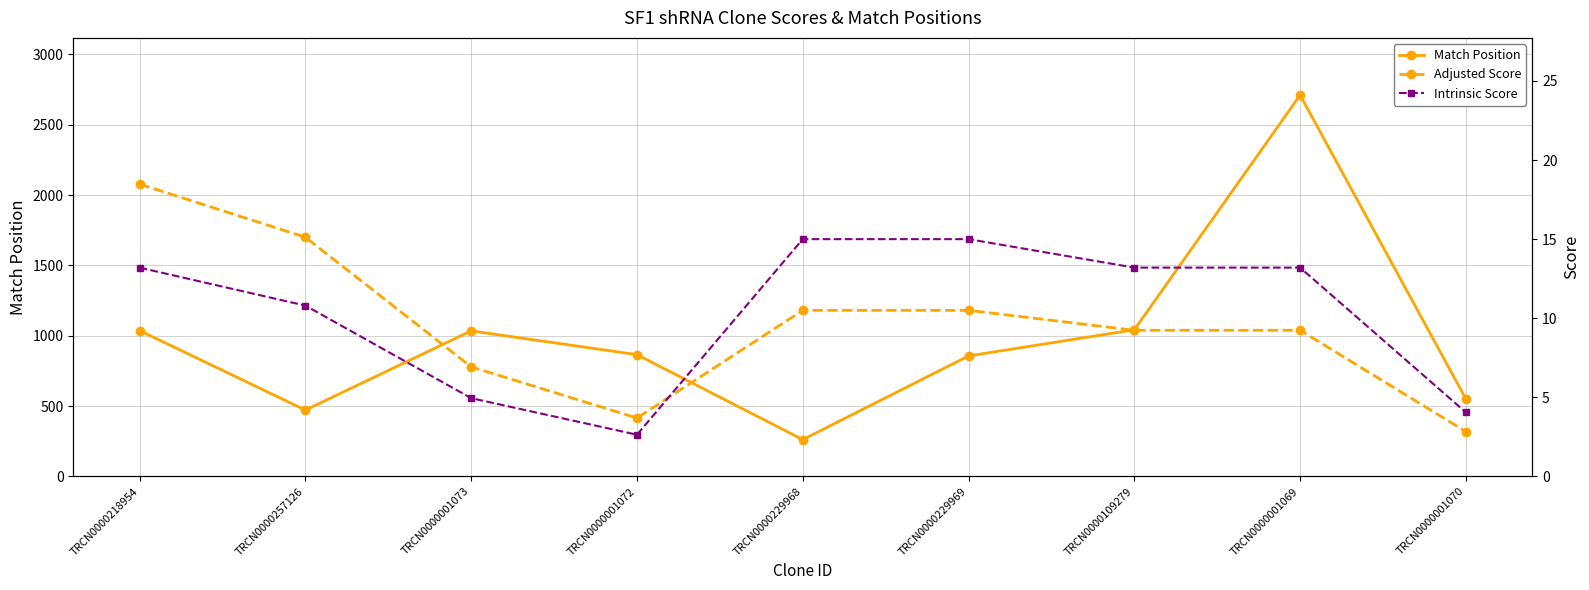

How many values in the Adjusted Score series exceed 9?

6